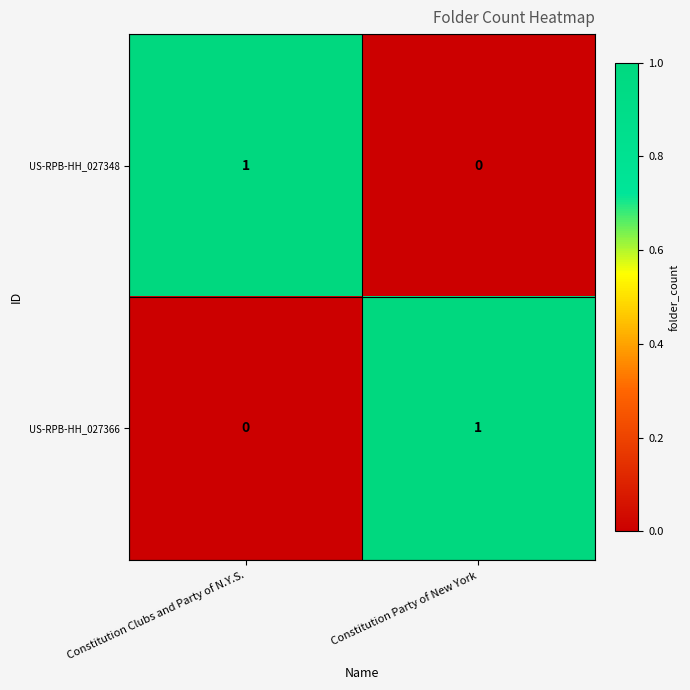

Is it true that US-RPB-HH_027366 equals 0 at Constitution Clubs and Party of N.Y.S.?

True